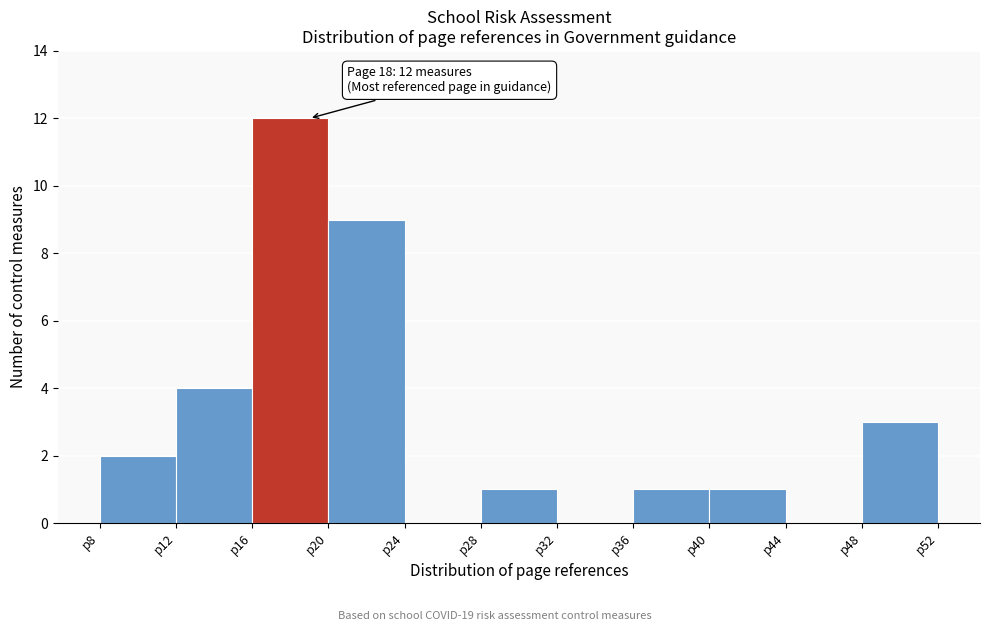

Which range on the x-axis has the tallest bar?

16 to 20